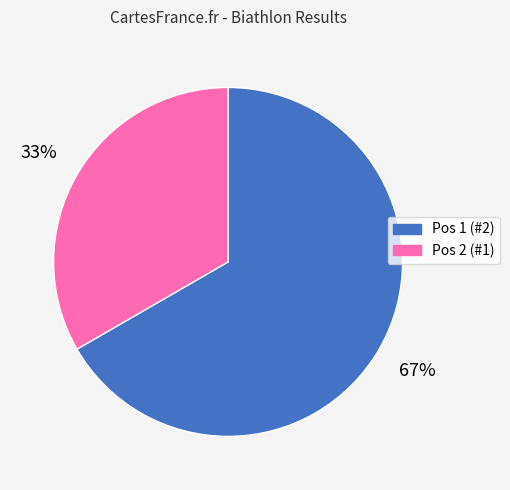

Does any single category account for the majority?

Yes